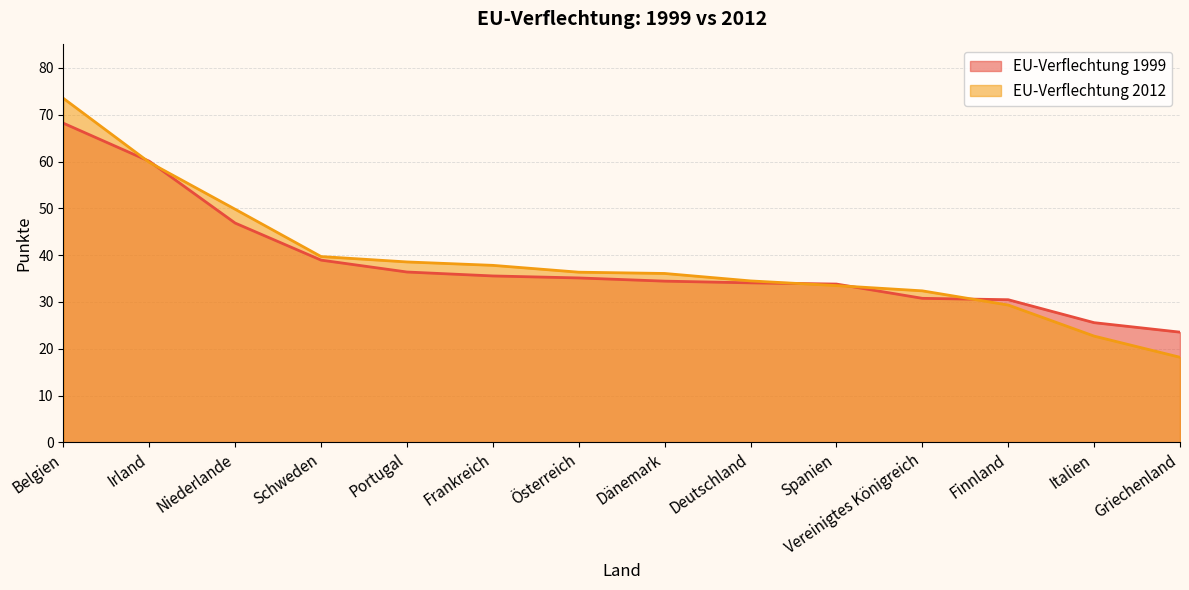

How many categories are shown in the chart?

14